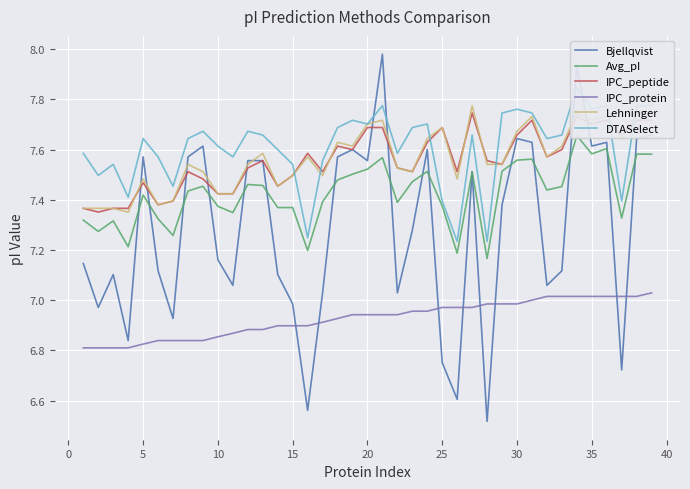

True or false: IPC_protein and IPC_peptide intersect in this chart.

False